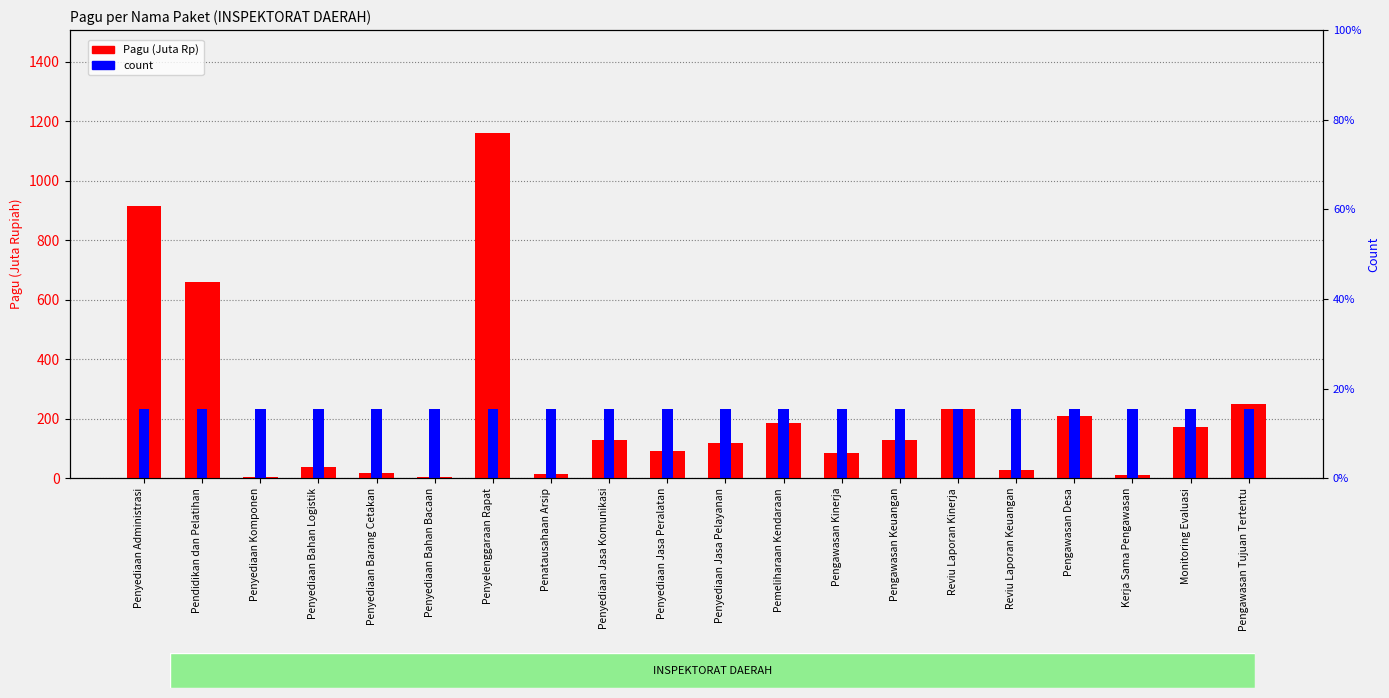

Reading left to right, extract all data points from this chart.

Pagu (Juta Rp): Penyediaan Administrasi=916.7	Pendidikan dan Pelatihan=660.6	Penyediaan Komponen=3.4	Penyediaan Bahan Logistik=36.9	Penyediaan Barang Cetakan=17.2	Penyediaan Bahan Bacaan=2.6	Penyelenggaraan Rapat=1159.3	Penatausahaan Arsip=15.0	Penyediaan Jasa Komunikasi=129.3	Penyediaan Jasa Peralatan=92.5	Penyediaan Jasa Pelayanan=117.2	Pemeliharaan Kendaraan=186.4	Pengawasan Kinerja=83.1	Pengawasan Keuangan=126.8	Reviu Laporan Kinerja=233.1	Reviu Laporan Keuangan=27.0	Pengawasan Desa=210.6	Kerja Sama Pengawasan=10.5	Monitoring Evaluasi=173.6	Pengawasan Tujuan Tertentu=247.9
count: Penyediaan Administrasi=231.9	Pendidikan dan Pelatihan=231.9	Penyediaan Komponen=231.9	Penyediaan Bahan Logistik=231.9	Penyediaan Barang Cetakan=231.9	Penyediaan Bahan Bacaan=231.9	Penyelenggaraan Rapat=231.9	Penatausahaan Arsip=231.9	Penyediaan Jasa Komunikasi=231.9	Penyediaan Jasa Peralatan=231.9	Penyediaan Jasa Pelayanan=231.9	Pemeliharaan Kendaraan=231.9	Pengawasan Kinerja=231.9	Pengawasan Keuangan=231.9	Reviu Laporan Kinerja=231.9	Reviu Laporan Keuangan=231.9	Pengawasan Desa=231.9	Kerja Sama Pengawasan=231.9	Monitoring Evaluasi=231.9	Pengawasan Tujuan Tertentu=231.9